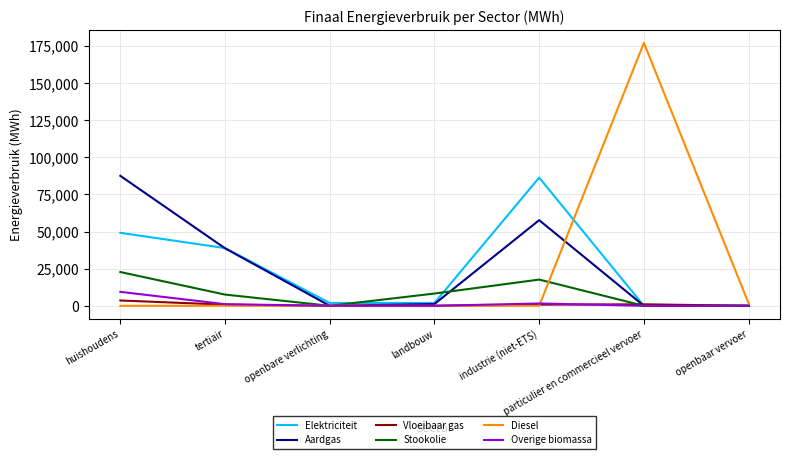

What is the greatest value displayed?

177043.2